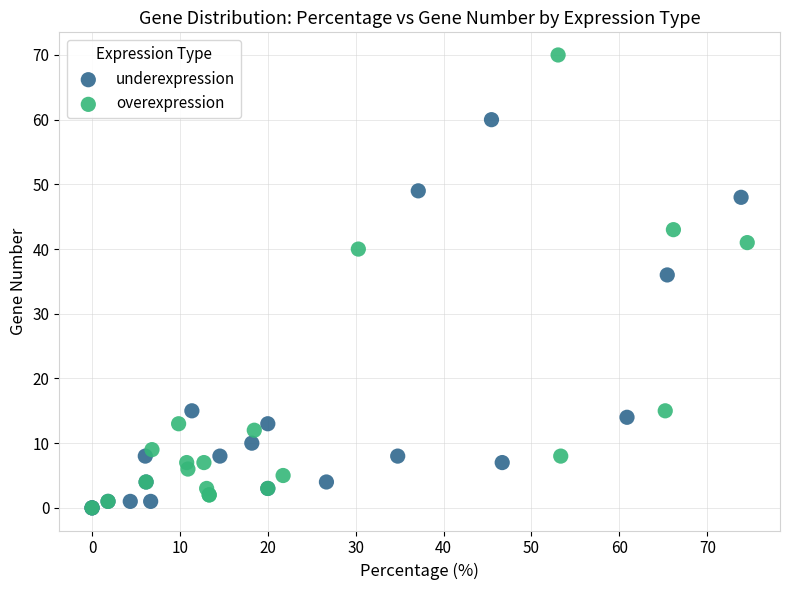

What are all the series names shown in the legend?

underexpression, overexpression